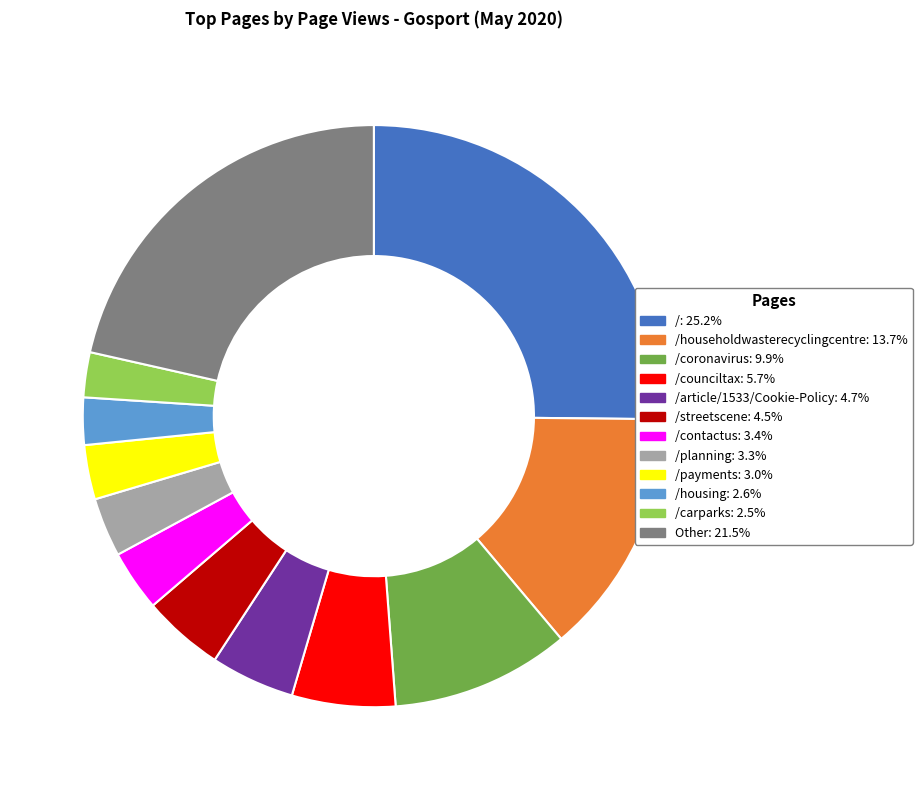

Does any single category account for the majority?

No